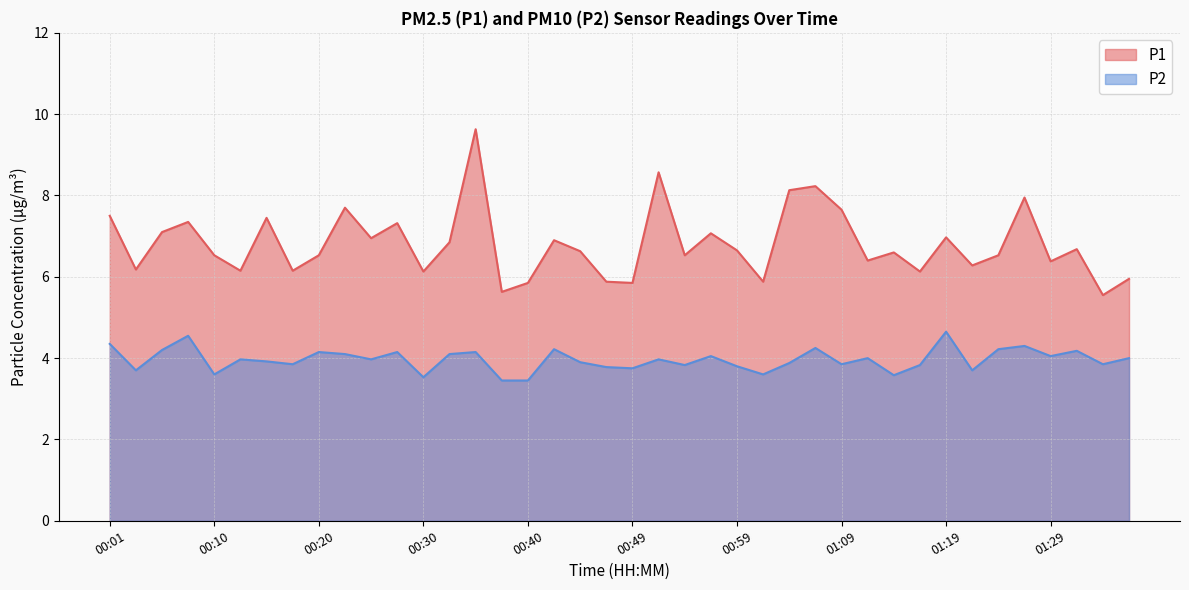

Which series has the largest total across all categories?

P1